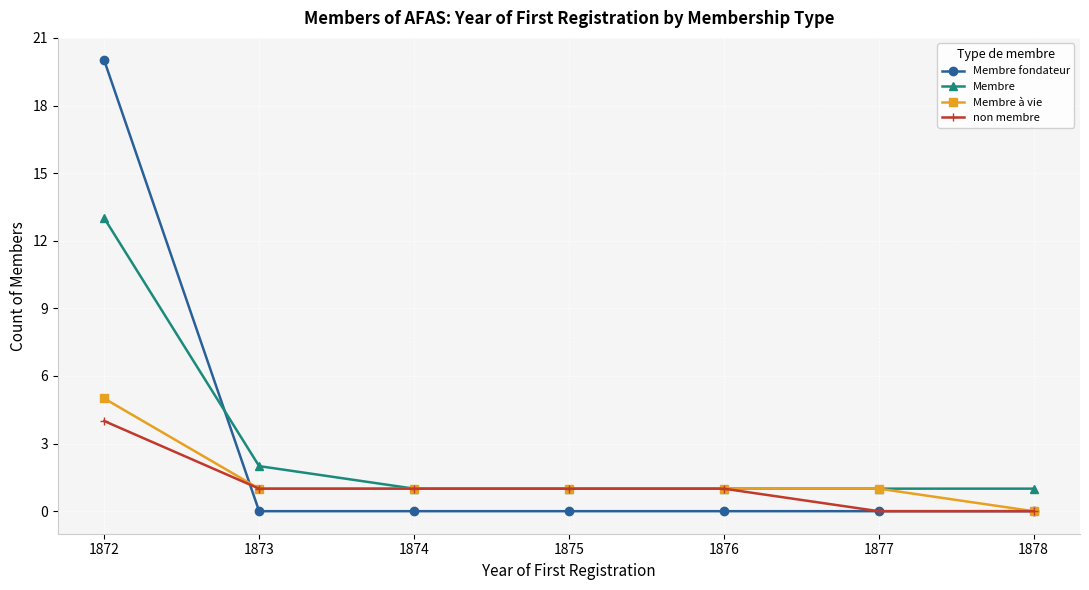

Reading left to right, transcribe all the data shown in this chart.

Membre fondateur: 20	0	0	0	0	0	0
Membre: 13	2	1	1	1	1	1
Membre à vie: 5	1	1	1	1	1	0
non membre: 4	1	1	1	1	0	0